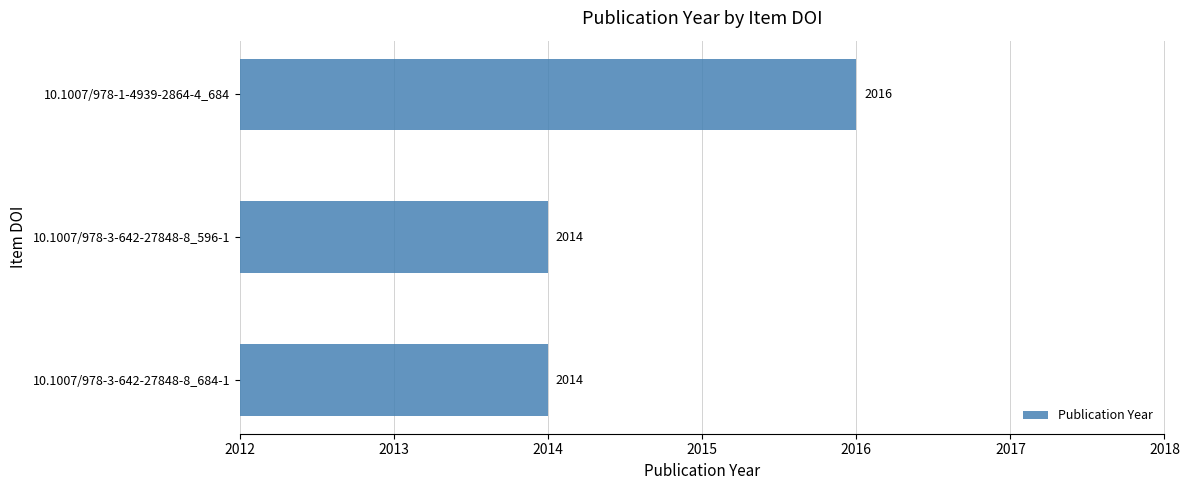

What is the greatest value displayed?

2016